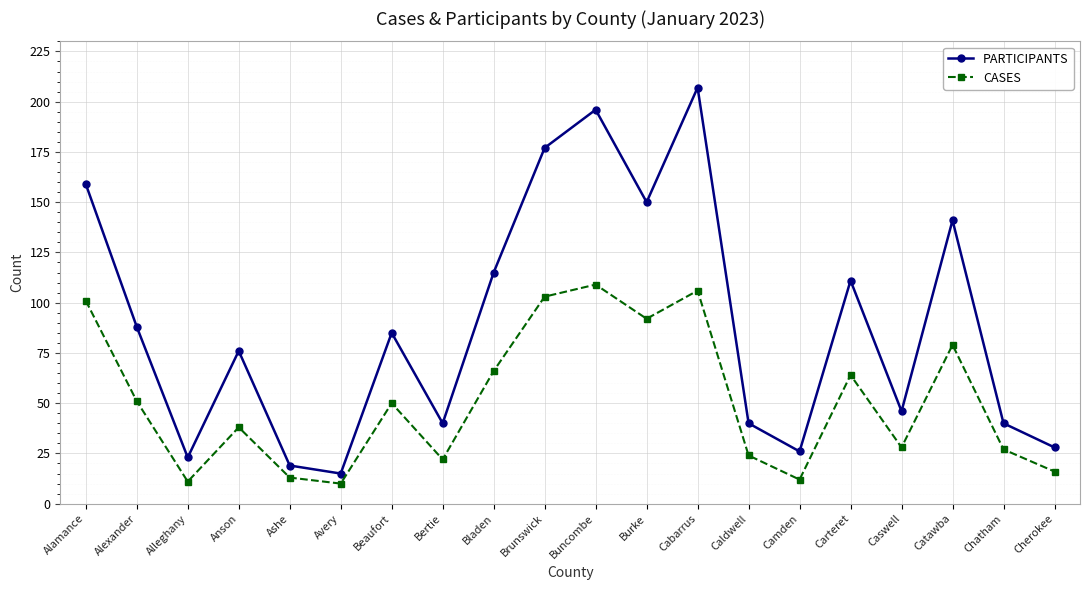

Where is PARTICIPANTS nearest to the value 111?

Carteret